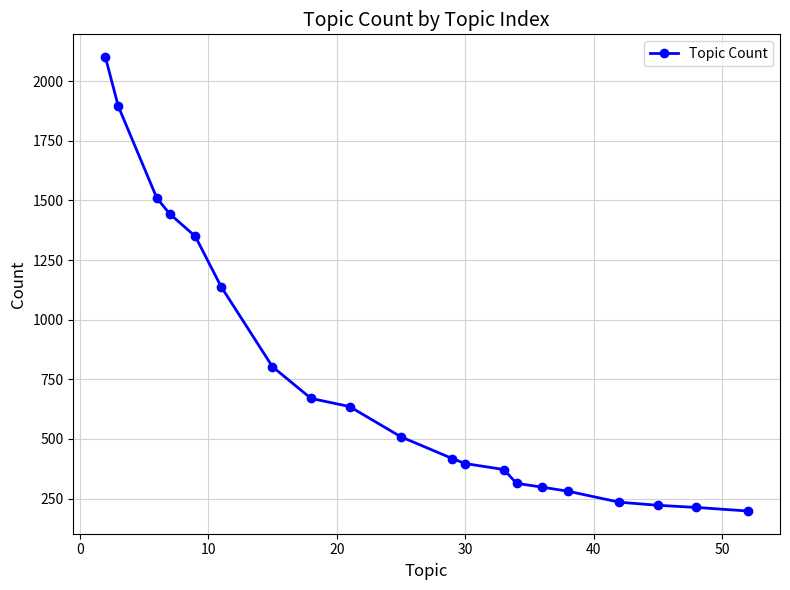

Reading left to right, extract all data points from this chart.

2101	1895	1510	1444	1349	1139	803	670	636	509	418	397	372	314	298	281	235	222	213	198